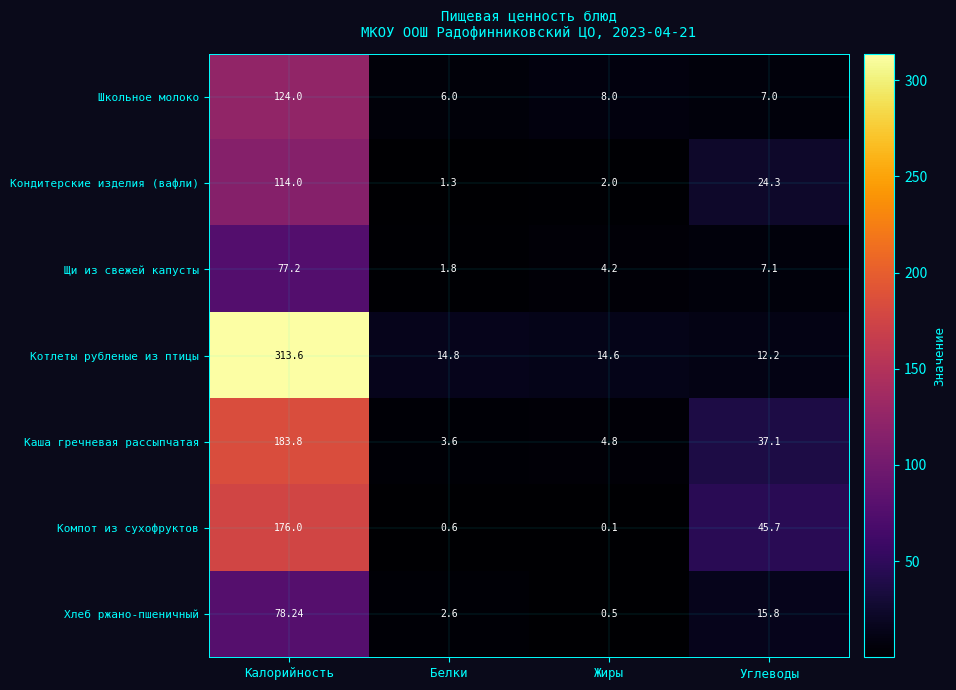

Where is Котлеты рубленые из птицы nearest to the value 162?

Белки